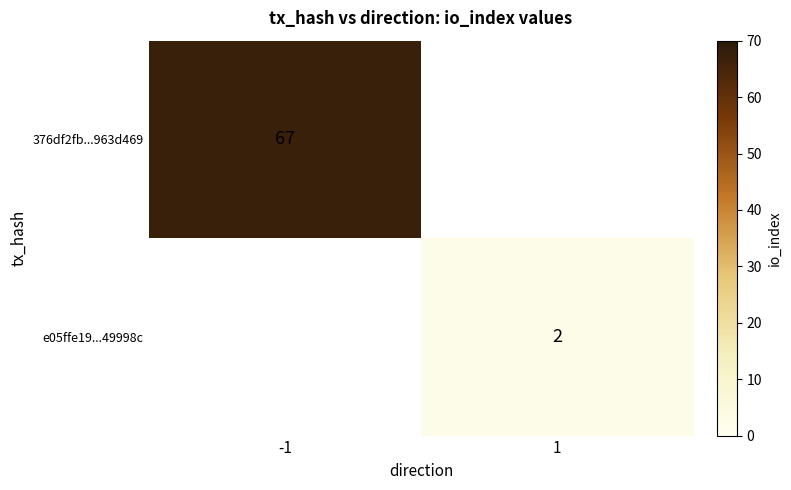

Is the value of e05ffe19...49998c at 1 greater than the value of 376df2fb...963d469 at -1?

No